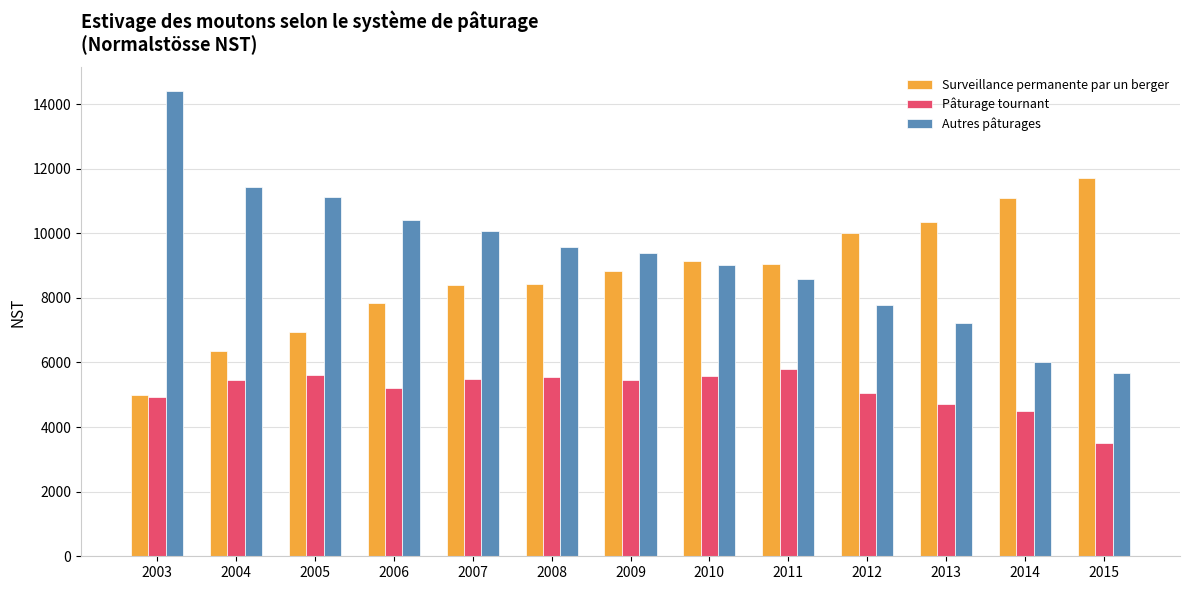

What is the maximum value shown in the chart?

14415.1